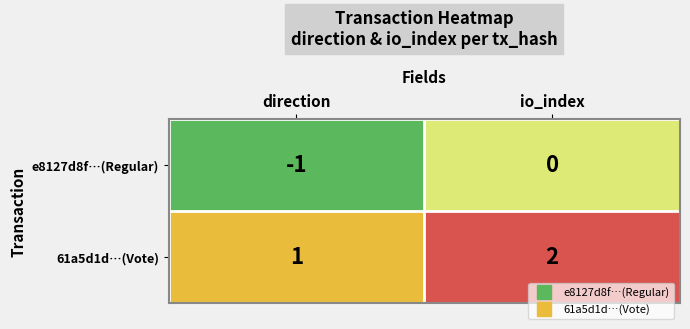

How many distinct data groups are displayed?

2